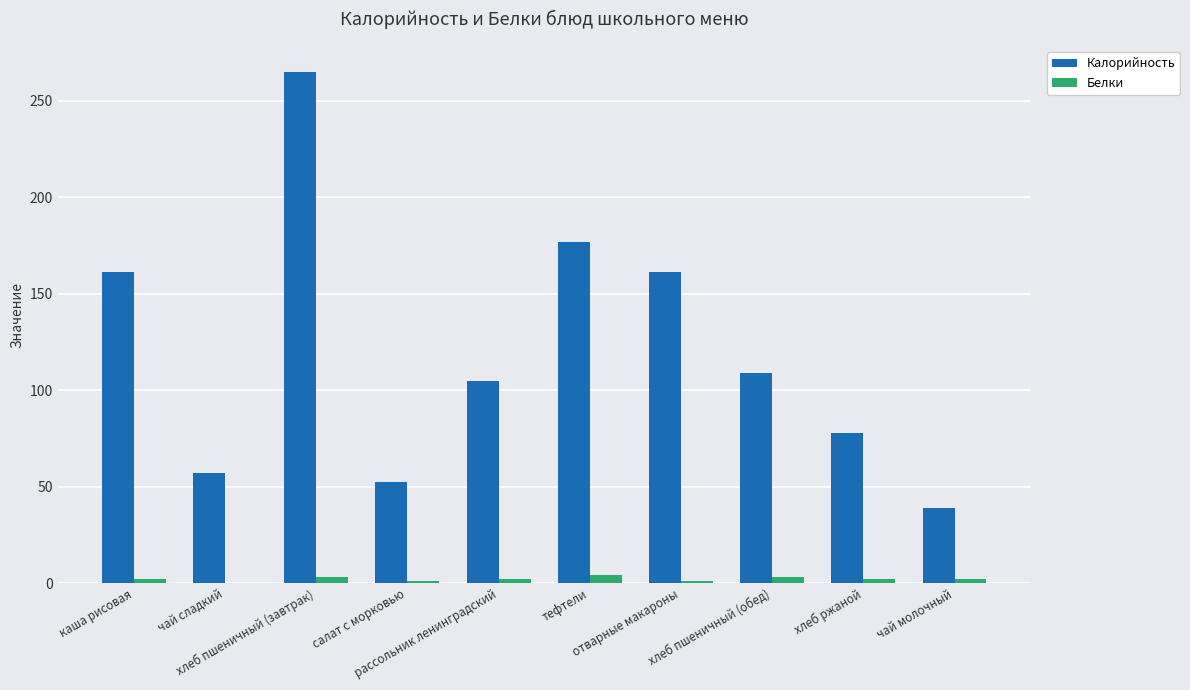

What is the sum of all Калорийность values?

1204.0